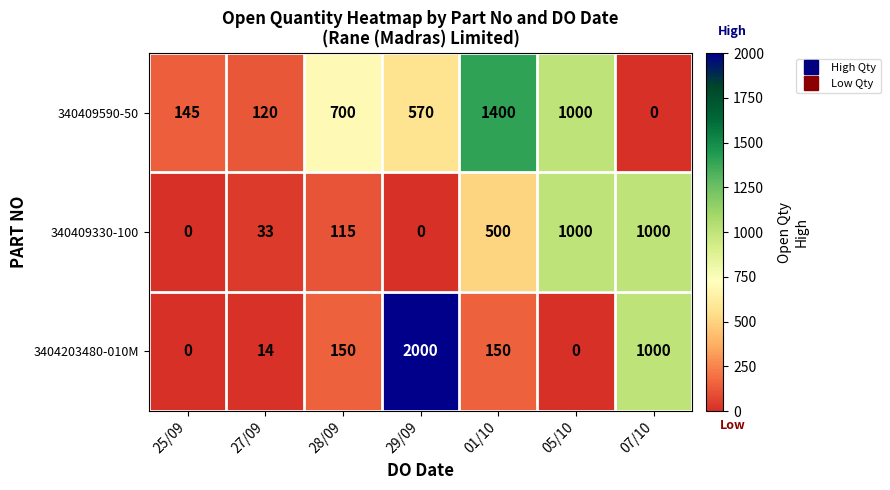

At which label does 340409590-50 first exceed 570?

28/09